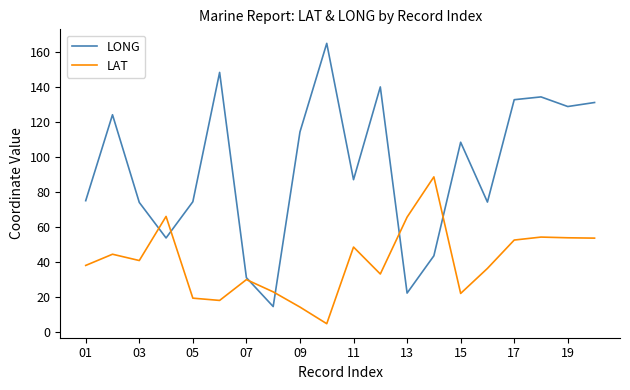

List the series in order of their overall mean, highest first.

LONG, LAT